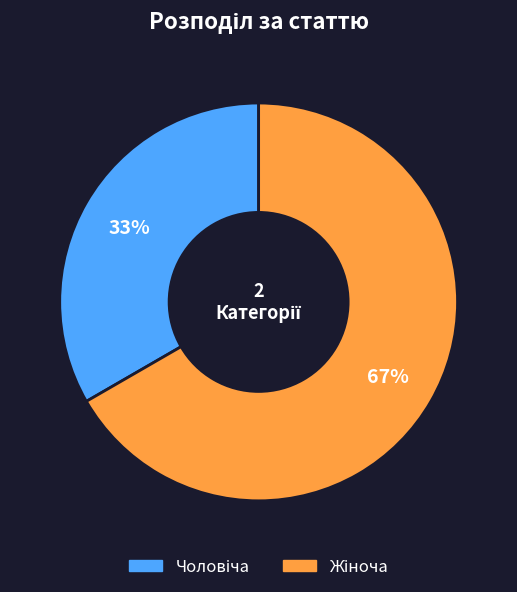

How many segments does this pie chart have?

2